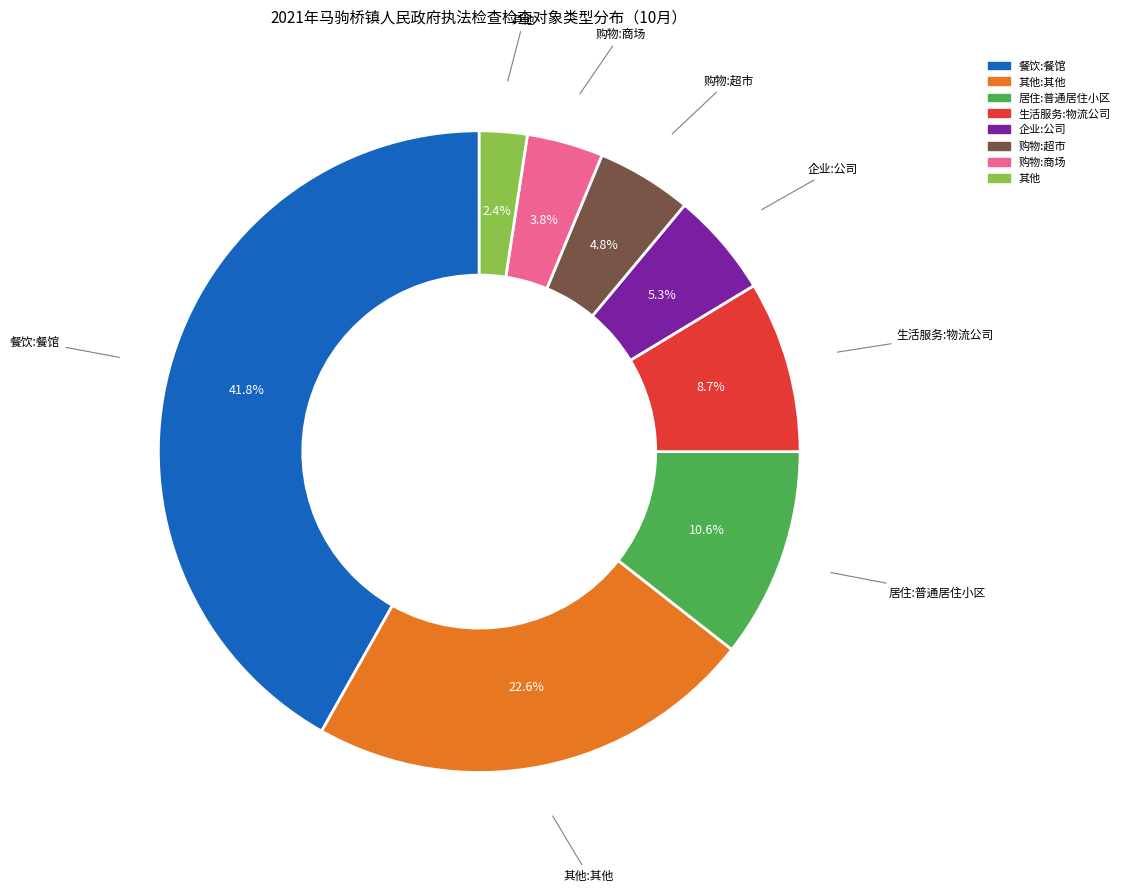

Is there a majority slice in this chart?

No